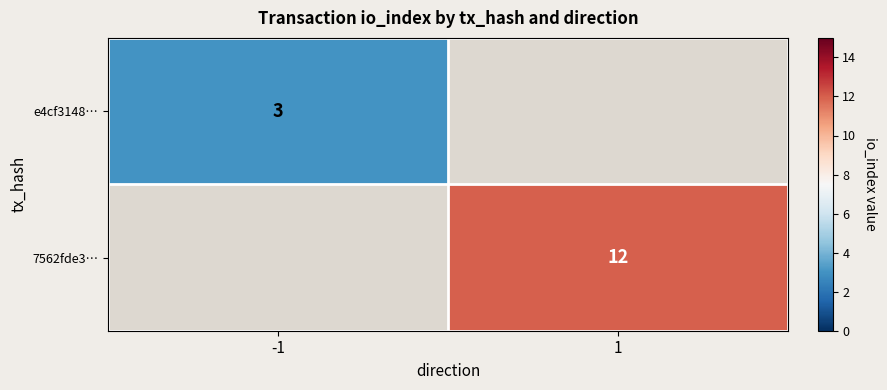

What is the minimum value shown in the chart?

3.0